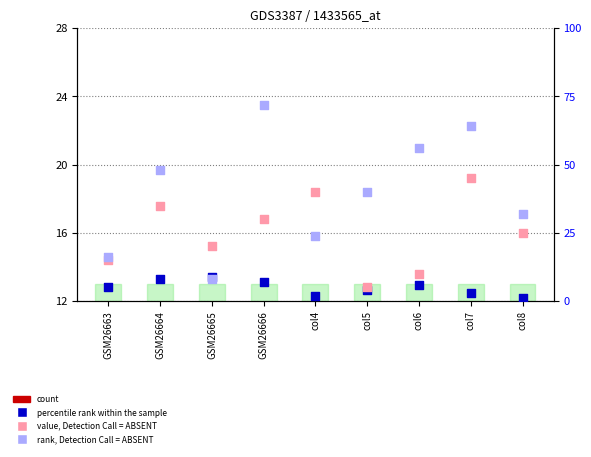

At which category is the sum across all series the highest?

GSM26666